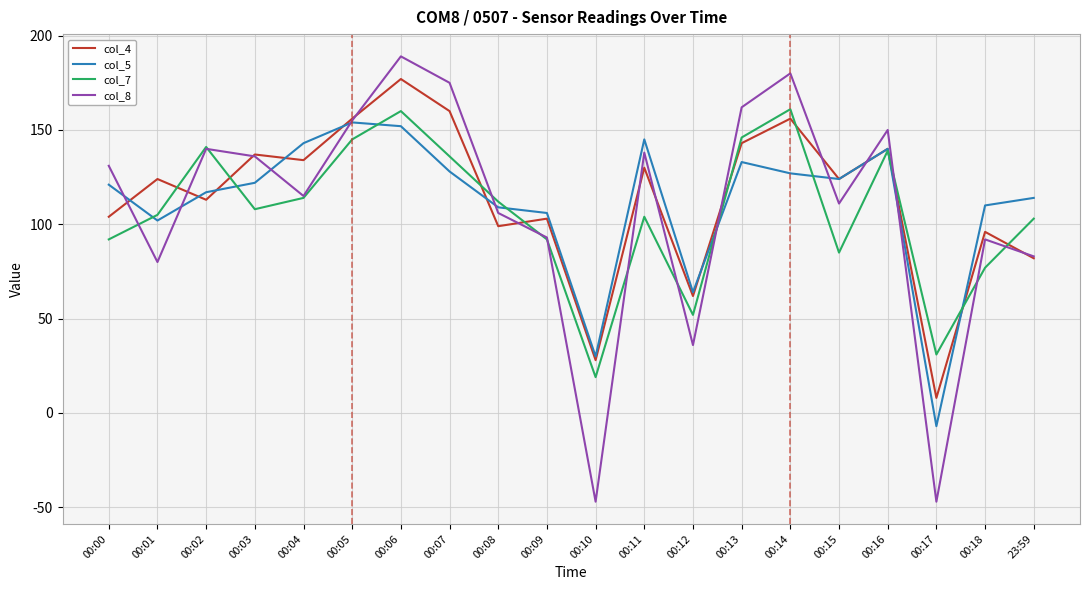

At which category is the sum across all series the highest?

00:06